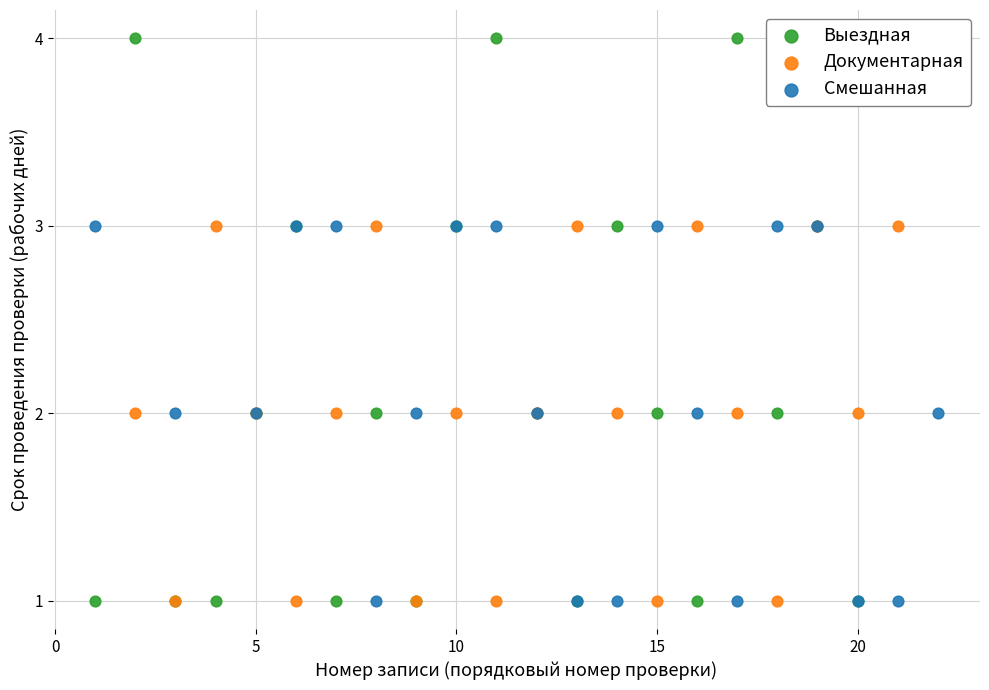

Which series has the largest Y range (max minus min)?

Выездная